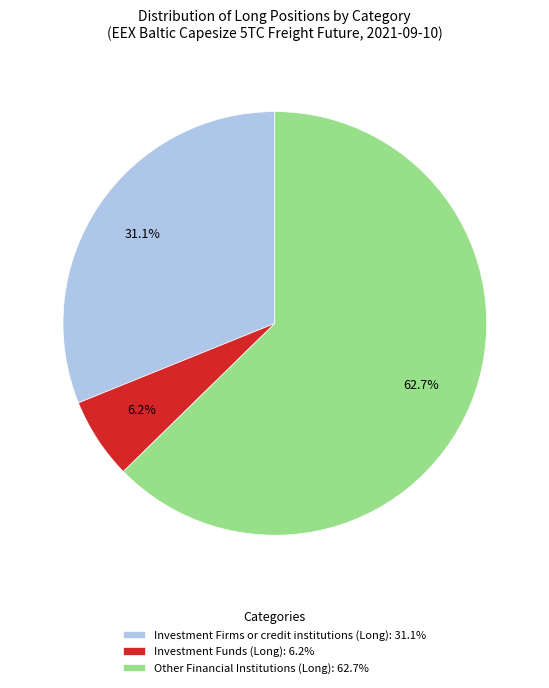

What is the largest slice in the pie chart?

Other Financial Institutions (Long): 62.7%